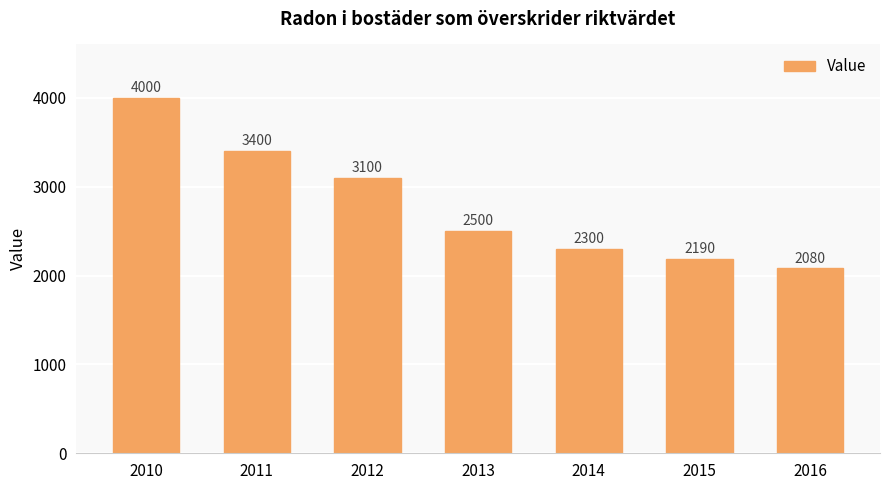

What is the difference between the maximum and minimum values?

1920